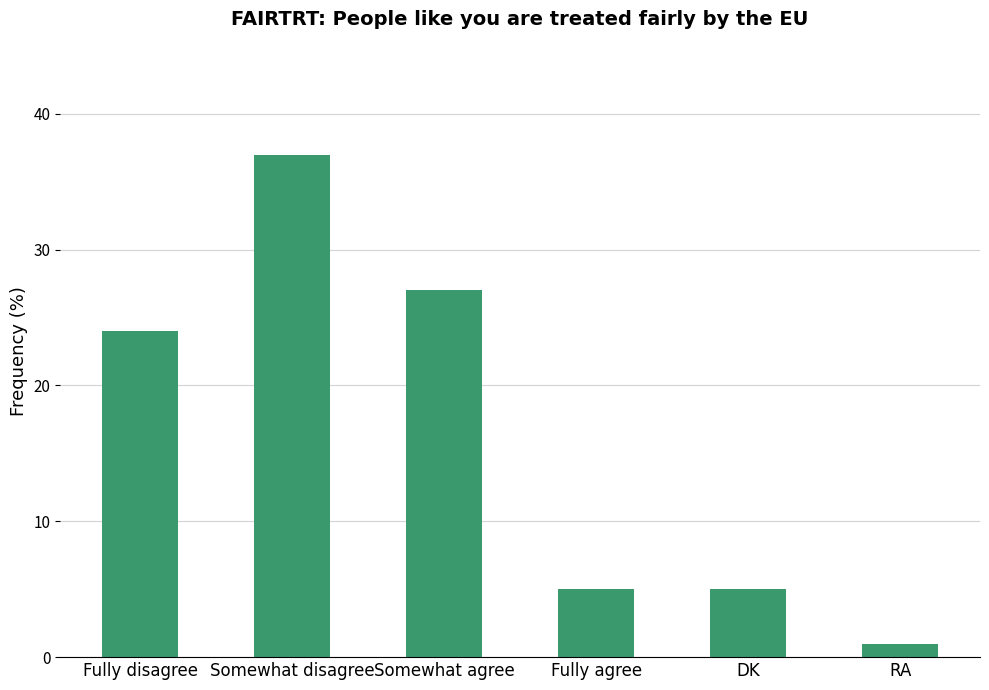

True or false: the data shows 3 at DK.

False